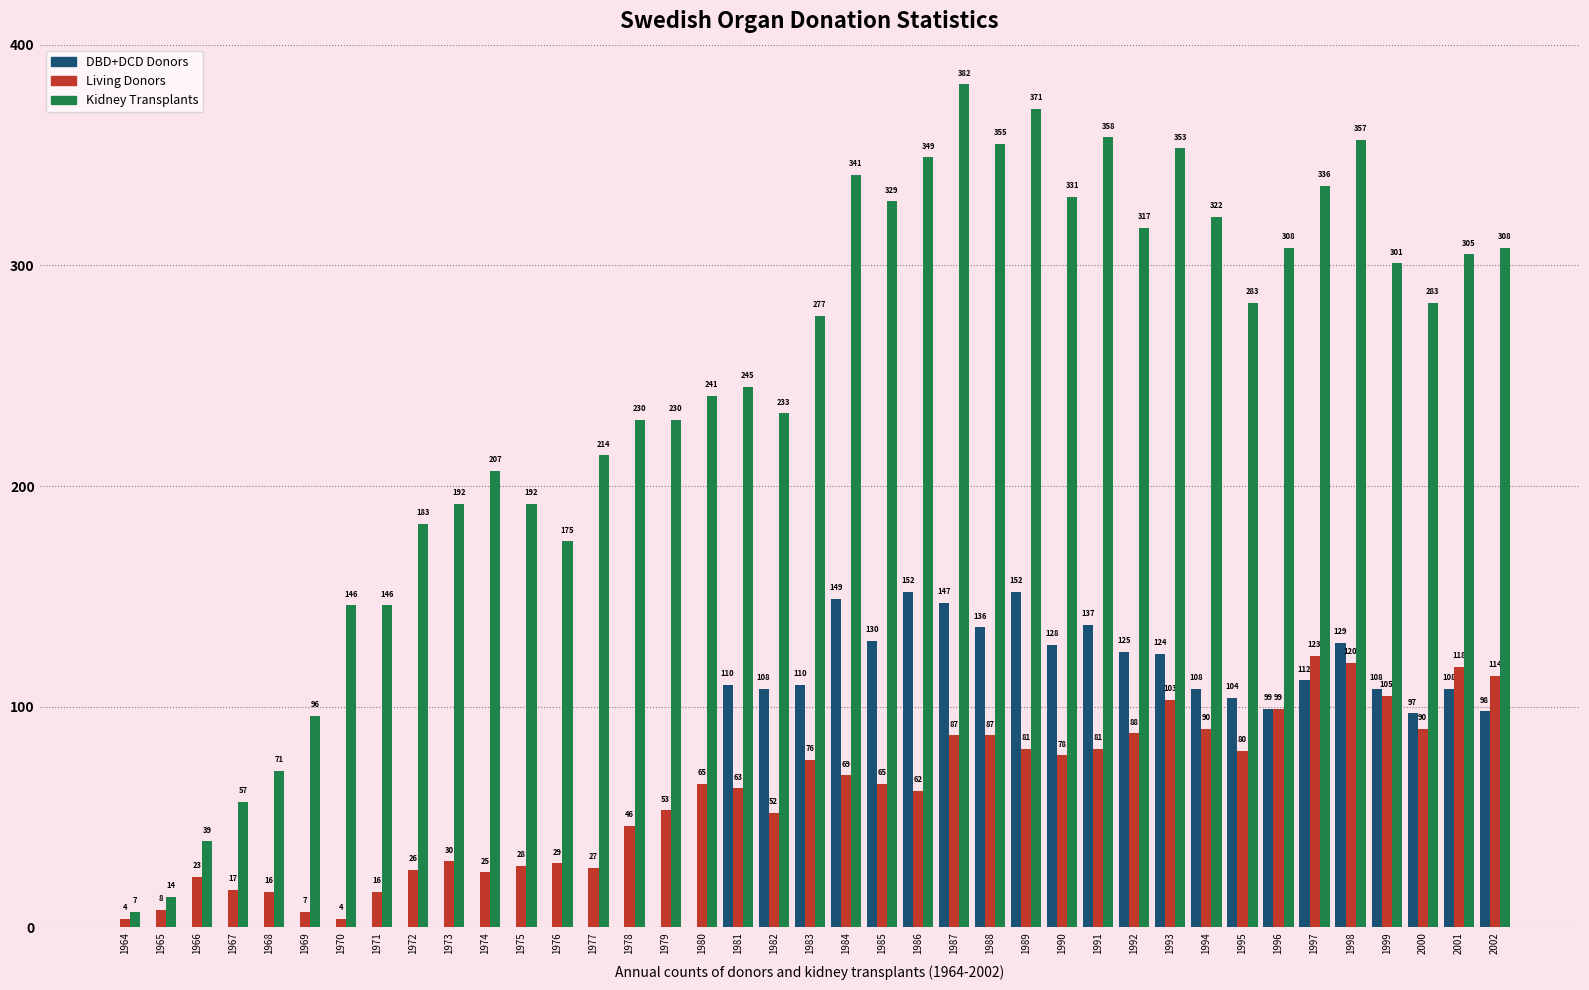

Reading left to right, extract all data points from this chart.

DBD+DCD Donors: 1964=0	1965=0	1966=0	1967=0	1968=0	1969=0	1970=0	1971=0	1972=0	1973=0	1974=0	1975=0	1976=0	1977=0	1978=0	1979=0	1980=0	1981=110	1982=108	1983=110	1984=149	1985=130	1986=152	1987=147	1988=136	1989=152	1990=128	1991=137	1992=125	1993=124	1994=108	1995=104	1996=99	1997=112	1998=129	1999=108	2000=97	2001=108	2002=98
Living Donors: 1964=4	1965=8	1966=23	1967=17	1968=16	1969=7	1970=4	1971=16	1972=26	1973=30	1974=25	1975=28	1976=29	1977=27	1978=46	1979=53	1980=65	1981=63	1982=52	1983=76	1984=69	1985=65	1986=62	1987=87	1988=87	1989=81	1990=78	1991=81	1992=88	1993=103	1994=90	1995=80	1996=99	1997=123	1998=120	1999=105	2000=90	2001=118	2002=114
Kidney Transplants: 1964=7	1965=14	1966=39	1967=57	1968=71	1969=96	1970=146	1971=146	1972=183	1973=192	1974=207	1975=192	1976=175	1977=214	1978=230	1979=230	1980=241	1981=245	1982=233	1983=277	1984=341	1985=329	1986=349	1987=382	1988=355	1989=371	1990=331	1991=358	1992=317	1993=353	1994=322	1995=283	1996=308	1997=336	1998=357	1999=301	2000=283	2001=305	2002=308